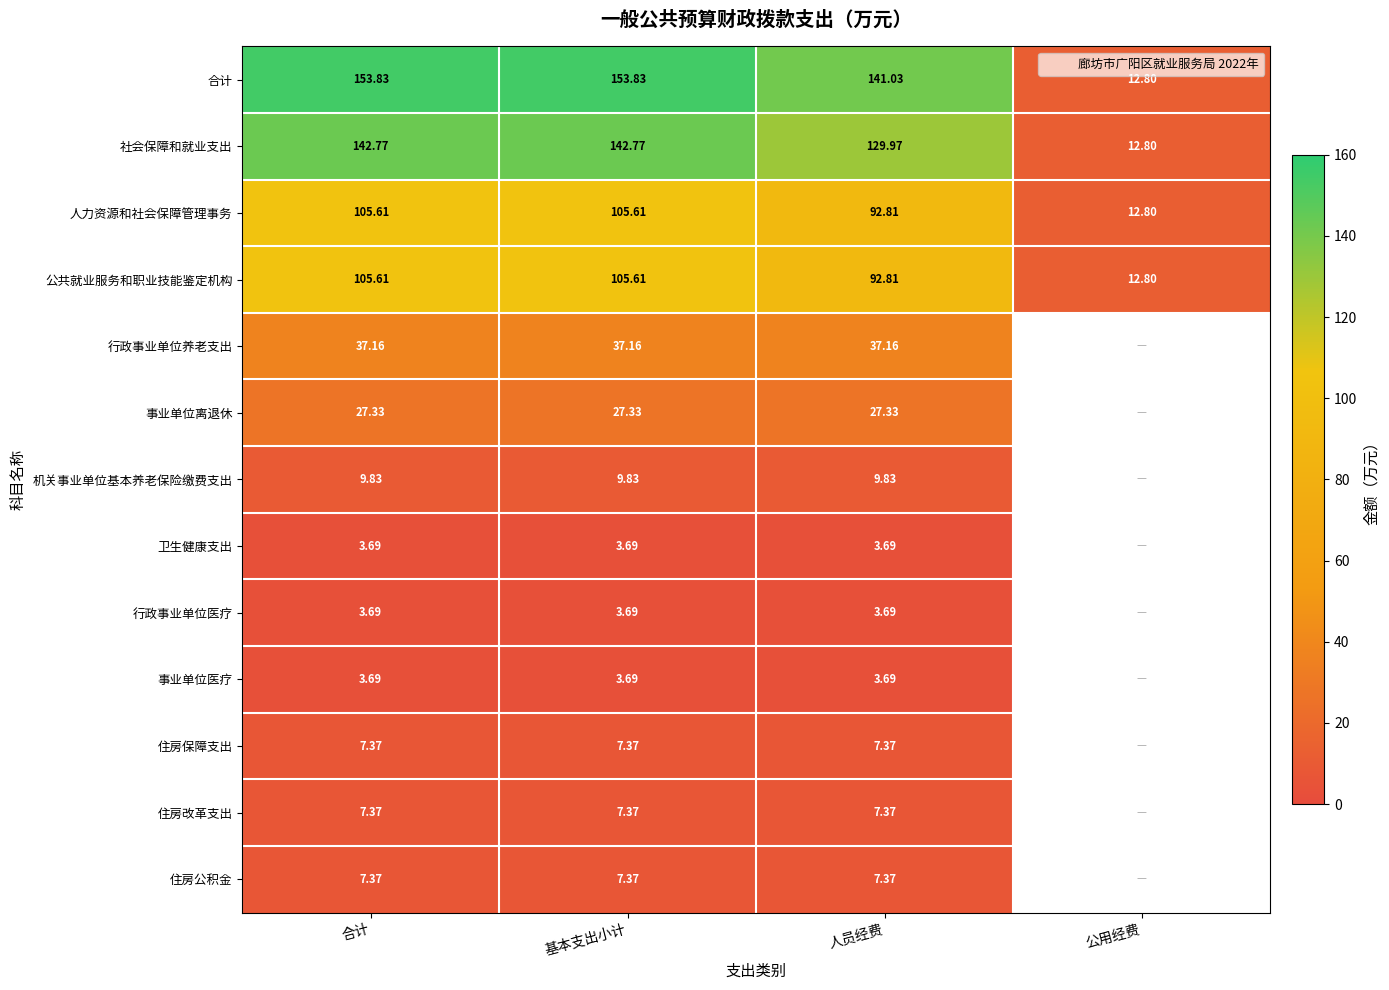

What is the approximate value of 行政事业单位养老支出 at 基本支出小计?

37.2